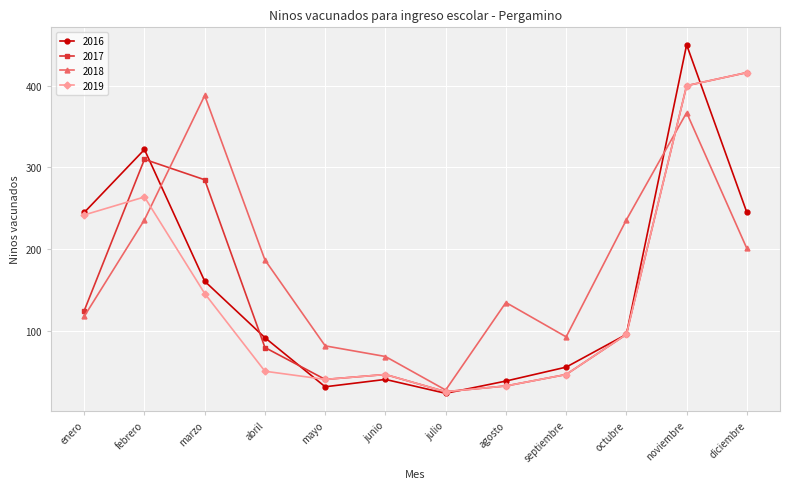

At which category does 2019 reach its first local valley?

mayo